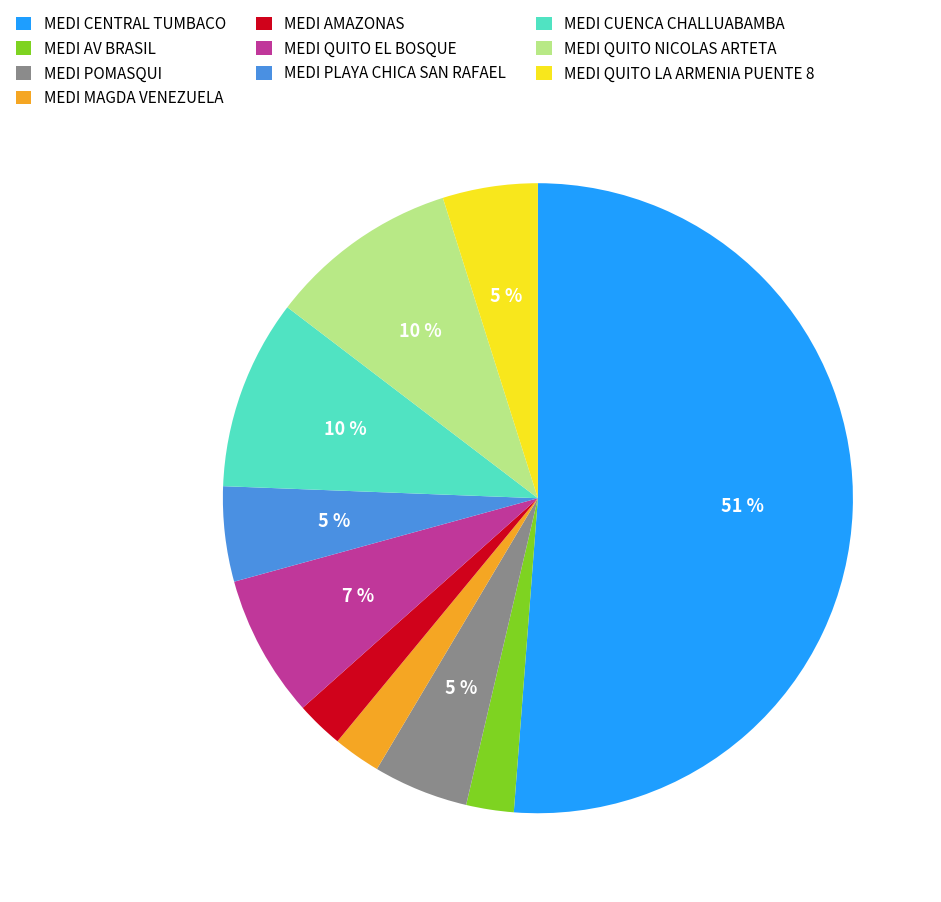

How many segments does this pie chart have?

10